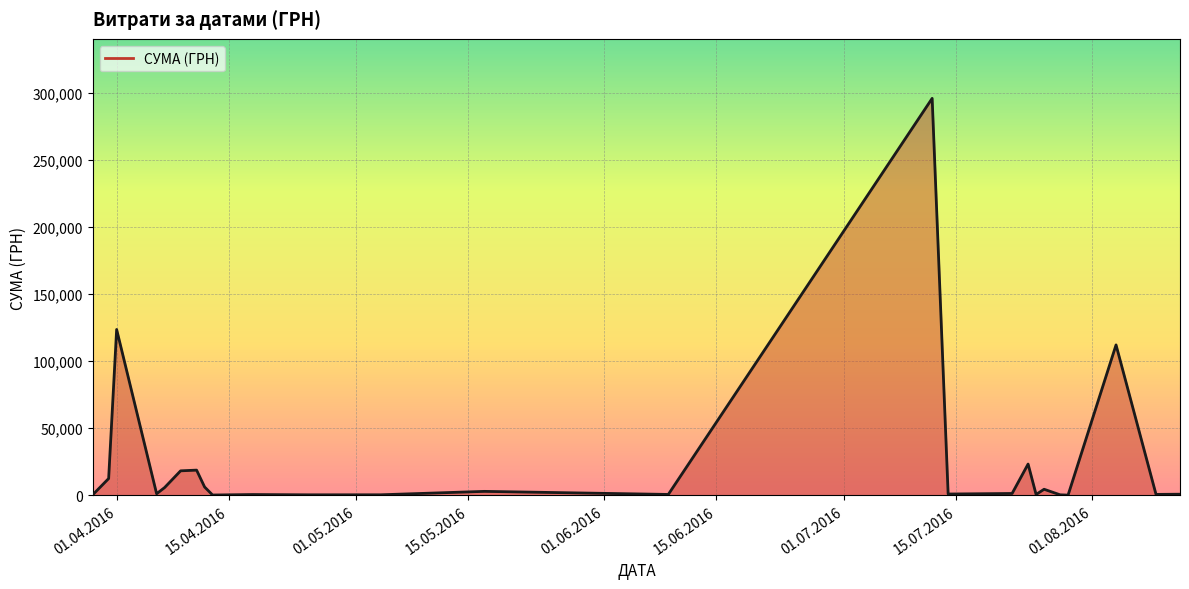

What is the maximum value shown in the chart?

295638.6